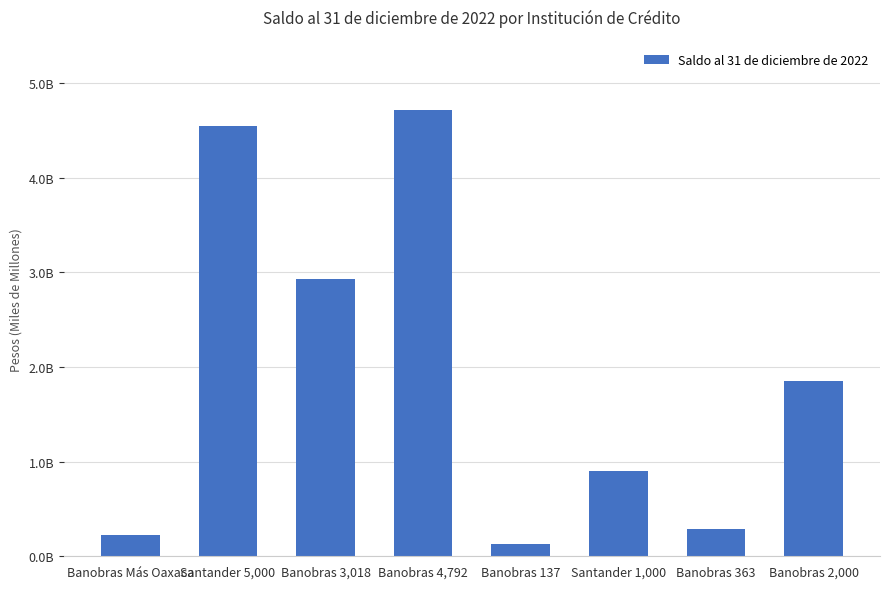

Reading left to right, what are all the values shown in this chart?

220057374.6	4539732910.8	2923639437.9	4718844168.5	133181455.8	903094714.5	286810488.5	1850081568.8